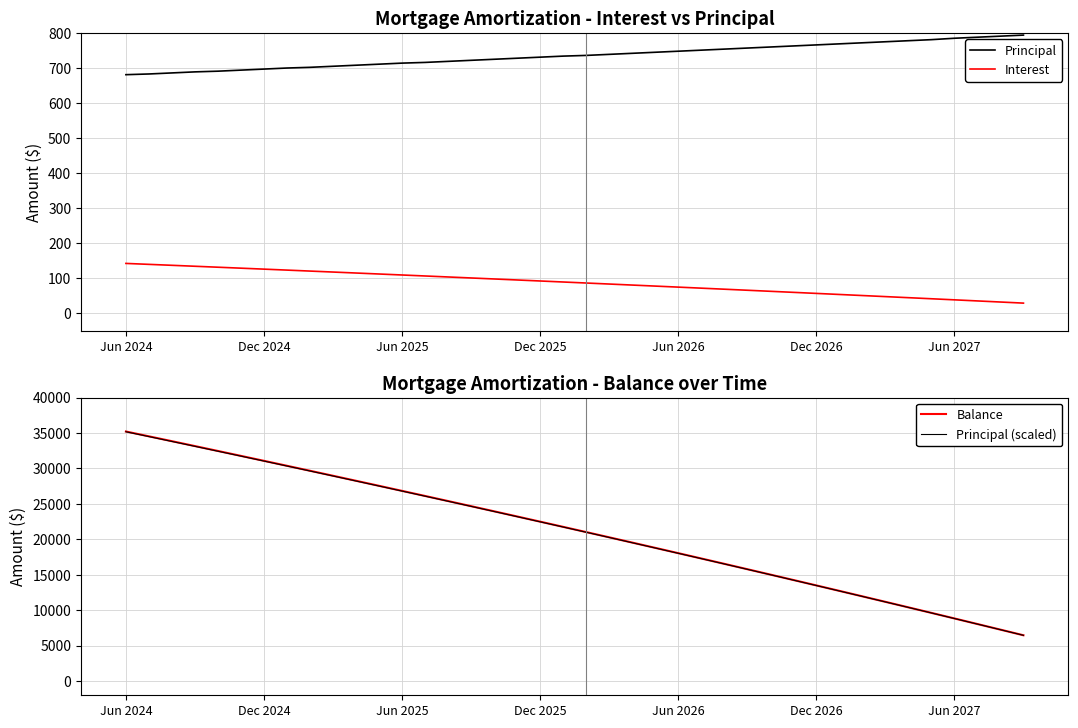

Which series changed the most between 16 and 19?

Balance